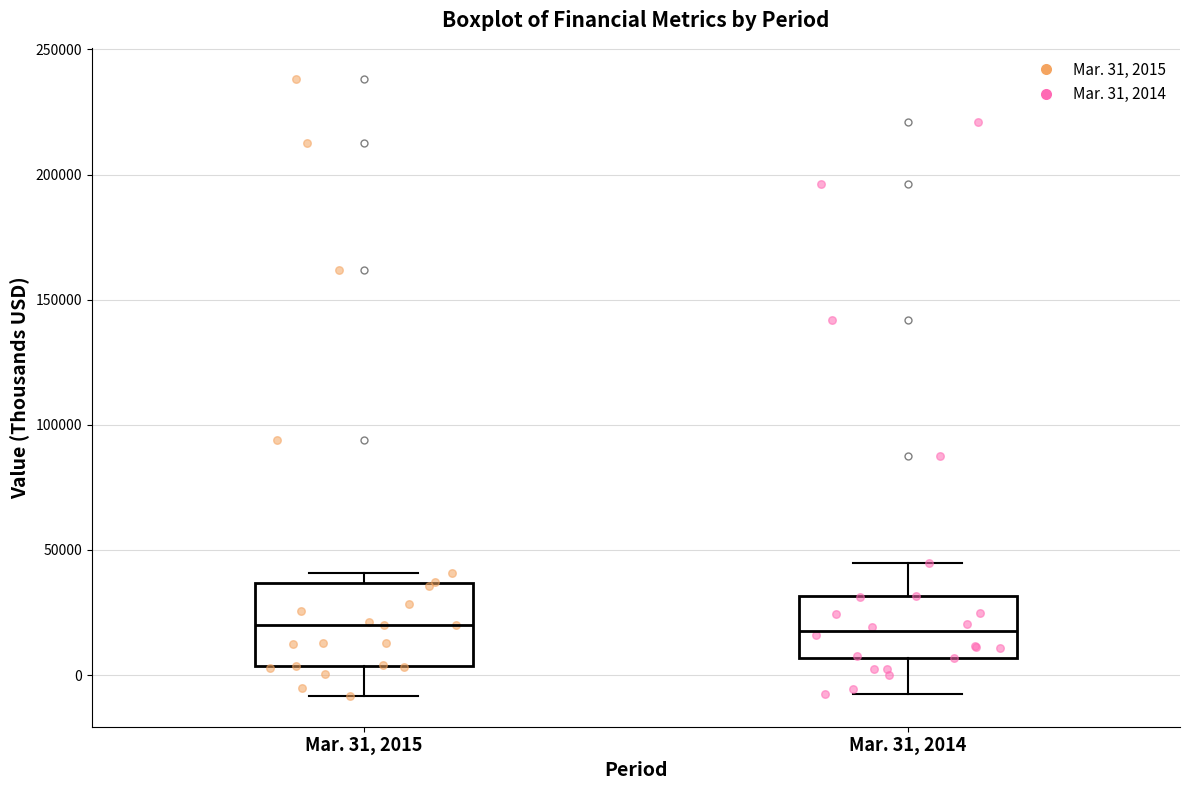

Reading left to right, read every box against the y-axis: the position of its median line, the range the box covers, and the ends of its whiskers. The values are not printed on the chart, so give them approximately, as read against the axis.

Mar. 31, 2015: median 20000, box 5000 to 35000, whiskers -10000 to 40000
Mar. 31, 2014: median 20000, box 5000 to 30000, whiskers -10000 to 45000